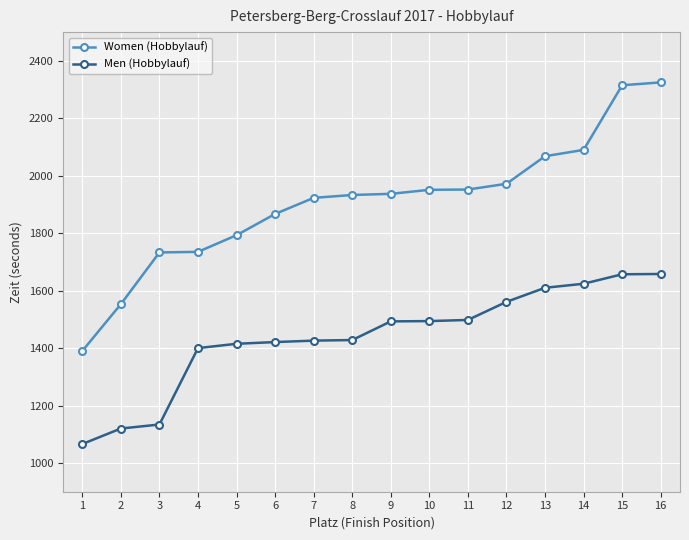

Which series has the widest spread of values?

Women (Hobbylauf)